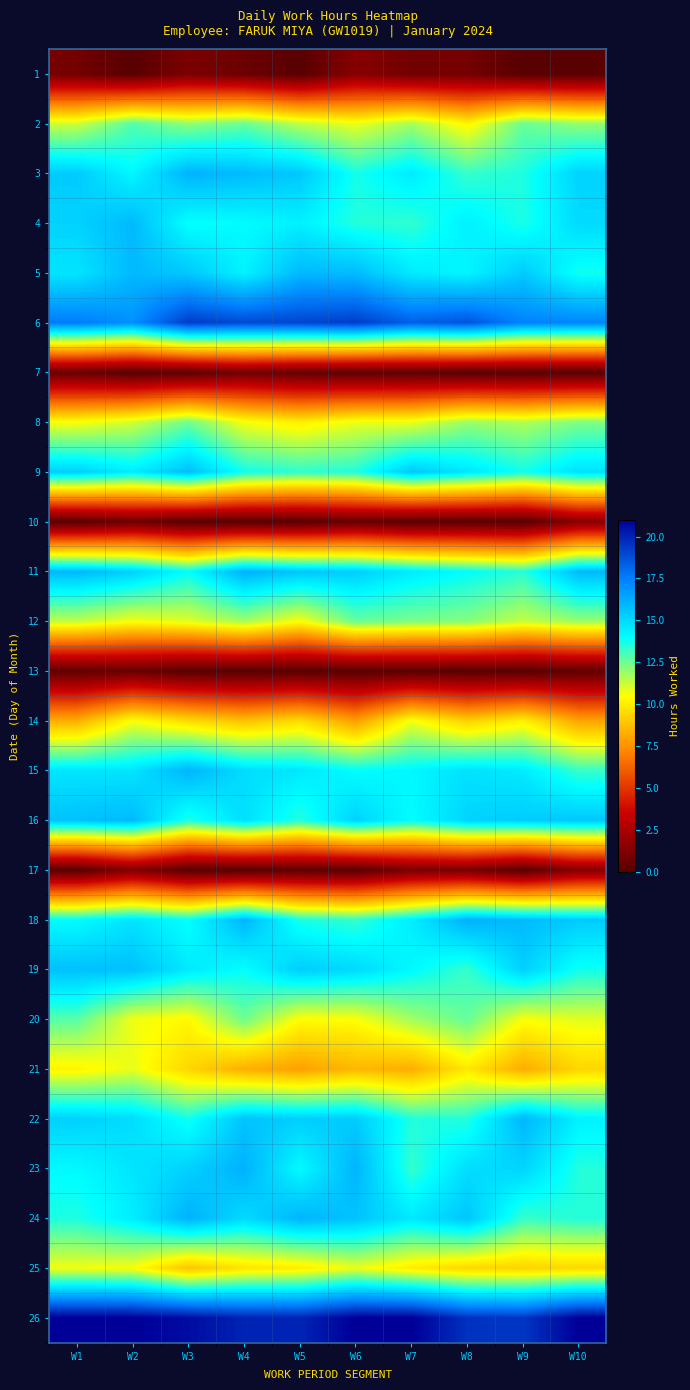

Reading left to right, extract all data points from this chart.

1: W1=0.8	W2=0.0	W3=1.1	W4=0.6	W5=0.0	W6=1.4	W7=0.8	W8=0.9	W9=0.0	W10=0.0
2: W1=11.2	W2=12.9	W3=12.0	W4=12.5	W5=11.4	W6=10.8	W7=11.7	W8=10.3	W9=12.6	W10=12.0
3: W1=15.4	W2=14.2	W3=16.0	W4=15.8	W5=15.5	W6=13.7	W7=14.5	W8=13.3	W9=13.6	W10=15.2
4: W1=15.2	W2=15.8	W3=13.9	W4=14.1	W5=14.3	W6=13.5	W7=13.3	W8=14.4	W9=13.6	W10=14.9
5: W1=14.7	W2=15.8	W3=15.5	W4=14.3	W5=15.8	W6=15.8	W7=14.5	W8=14.2	W9=15.4	W10=13.8
6: W1=17.5	W2=17.0	W3=19.3	W4=18.9	W5=19.1	W6=19.3	W7=18.3	W8=18.6	W9=17.4	W10=17.3
7: W1=0.5	W2=0.0	W3=0.2	W4=0.8	W5=0.4	W6=0.2	W7=0.2	W8=0.0	W9=0.0	W10=0.0
8: W1=10.6	W2=11.1	W3=12.5	W4=10.6	W5=10.1	W6=10.8	W7=10.8	W8=11.9	W9=11.6	W10=12.3
9: W1=15.3	W2=14.5	W3=15.7	W4=13.8	W5=13.3	W6=13.6	W7=15.4	W8=14.7	W9=13.8	W10=14.8
10: W1=0.0	W2=0.6	W3=0.0	W4=0.0	W5=0.0	W6=0.4	W7=0.0	W8=0.0	W9=0.0	W10=1.4
11: W1=15.9	W2=15.3	W3=14.0	W4=16.1	W5=15.5	W6=15.3	W7=14.5	W8=14.0	W9=13.5	W10=15.9
12: W1=11.4	W2=10.6	W3=10.9	W4=11.8	W5=10.6	W6=12.6	W7=12.3	W8=12.2	W9=11.3	W10=11.9
13: W1=0.3	W2=0.4	W3=0.0	W4=0.0	W5=0.0	W6=0.0	W7=0.0	W8=0.0	W9=0.0	W10=0.3
14: W1=8.3	W2=10.6	W3=9.5	W4=8.8	W5=9.6	W6=7.8	W7=10.7	W8=9.2	W9=10.1	W10=8.0
15: W1=14.7	W2=14.7	W3=16.0	W4=14.9	W5=14.6	W6=14.0	W7=14.2	W8=14.8	W9=14.5	W10=13.3
16: W1=15.6	W2=15.8	W3=13.6	W4=14.8	W5=13.5	W6=15.2	W7=14.0	W8=15.1	W9=15.3	W10=15.5
17: W1=0.0	W2=1.2	W3=0.0	W4=0.0	W5=0.2	W6=0.0	W7=1.0	W8=0.9	W9=0.0	W10=1.4
18: W1=14.0	W2=14.7	W3=13.9	W4=16.0	W5=13.7	W6=13.3	W7=14.5	W8=16.1	W9=15.8	W10=15.4
19: W1=15.7	W2=15.7	W3=14.5	W4=13.9	W5=15.3	W6=15.0	W7=14.1	W8=13.3	W9=15.2	W10=13.8
20: W1=12.8	W2=10.7	W3=10.4	W4=12.5	W5=10.4	W6=10.5	W7=11.8	W8=12.6	W9=10.6	W10=10.9
21: W1=10.2	W2=10.8	W3=9.4	W4=8.3	W5=7.9	W6=8.6	W7=8.3	W8=9.9	W9=8.3	W10=9.4
22: W1=15.2	W2=14.9	W3=13.7	W4=15.6	W5=15.3	W6=15.4	W7=13.5	W8=13.5	W9=15.9	W10=14.3
23: W1=14.1	W2=14.7	W3=15.2	W4=16.1	W5=14.1	W6=16.0	W7=13.3	W8=14.9	W9=15.1	W10=13.5
24: W1=13.6	W2=14.4	W3=16.1	W4=15.0	W5=16.0	W6=15.6	W7=14.6	W8=15.5	W9=13.2	W10=13.5
25: W1=10.7	W2=10.6	W3=8.9	W4=9.8	W5=10.0	W6=10.8	W7=10.0	W8=9.4	W9=9.3	W10=9.5
26: W1=21.0	W2=21.0	W3=20.6	W4=20.0	W5=20.0	W6=21.0	W7=21.0	W8=19.6	W9=19.4	W10=21.0